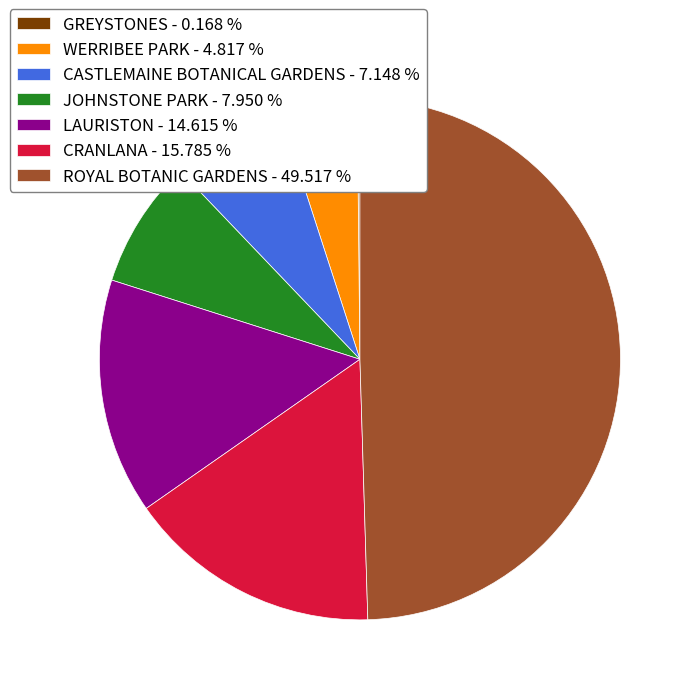

Does JOHNSTONE PARK - 7.950 % account for over 50% of the chart?

No